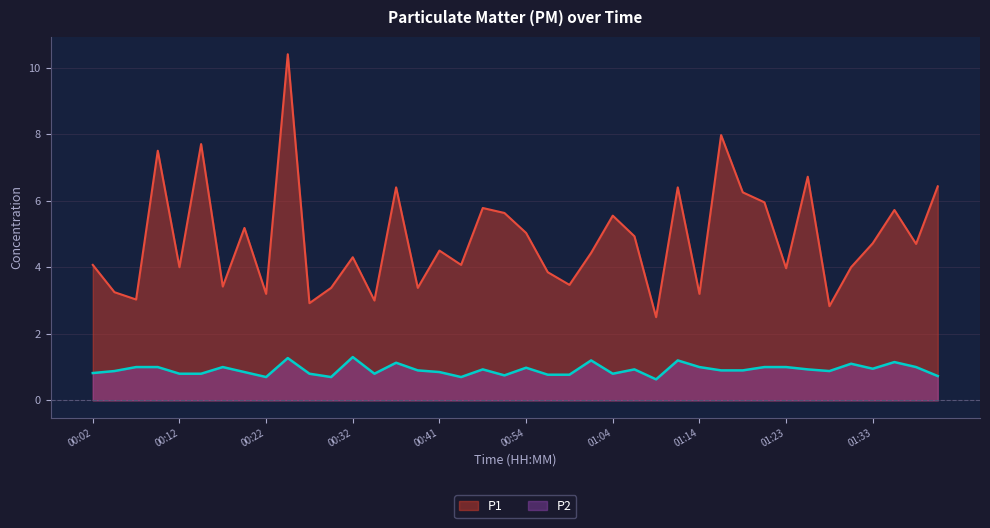

What are all the series names shown in the legend?

P1, P2